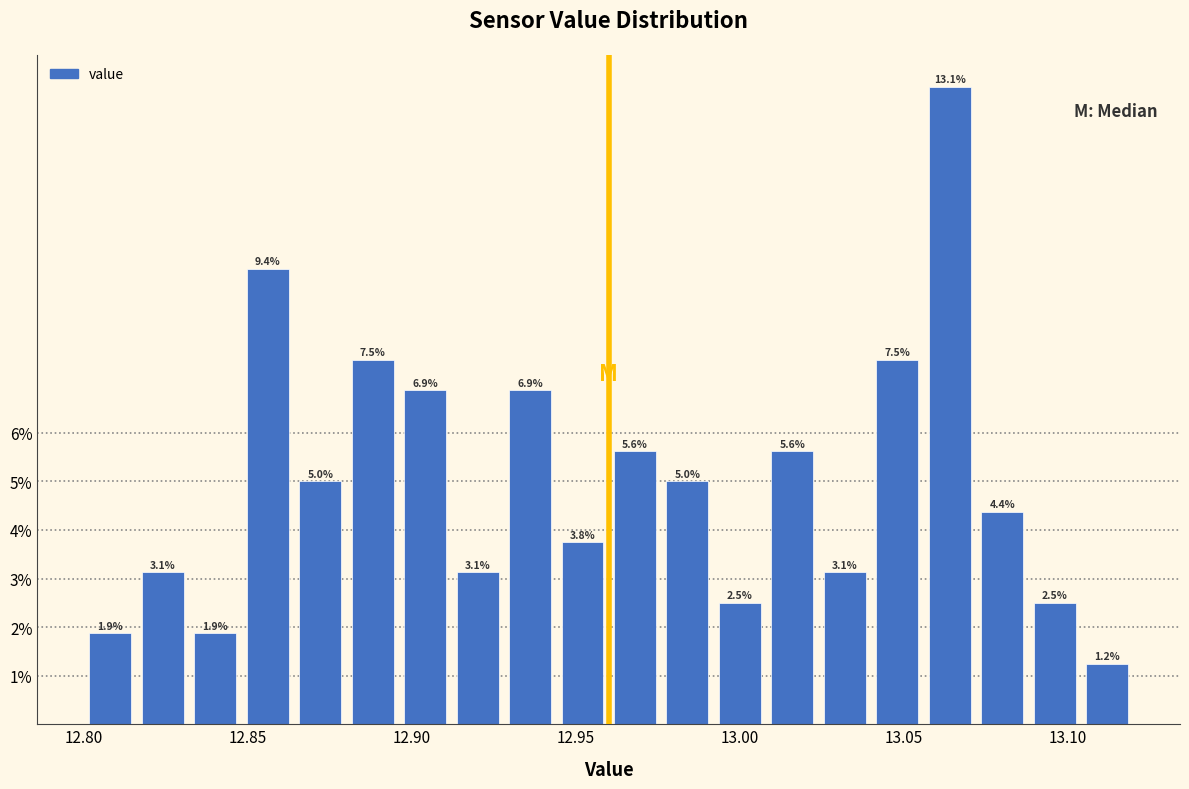

Around what value on the x-axis is the tallest bar? Give the approximate position of its centre, as read against the axis.

13.065